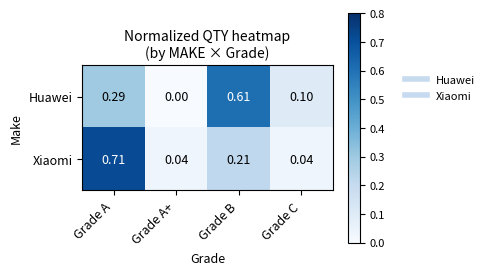

What is the total value across all series at Grade A?

1.0